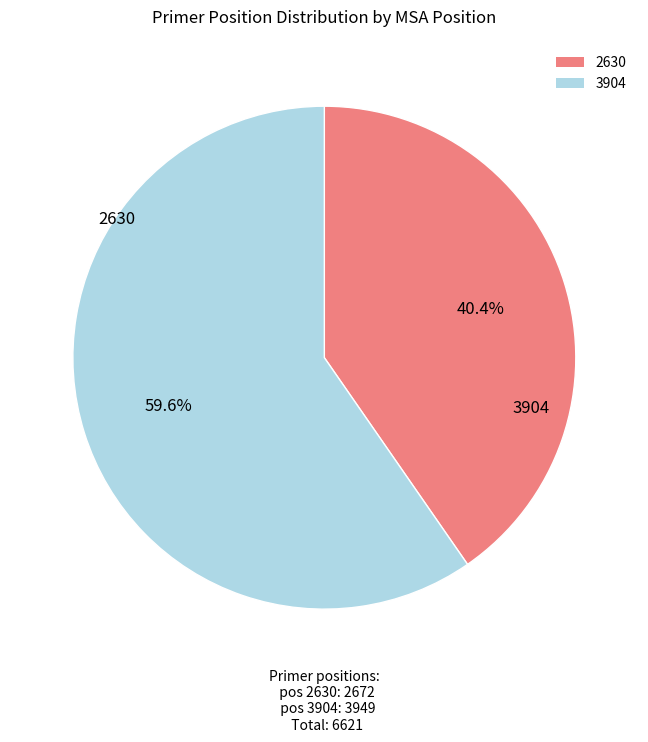

What is the total percentage of 3904 and 2630?

100.0%